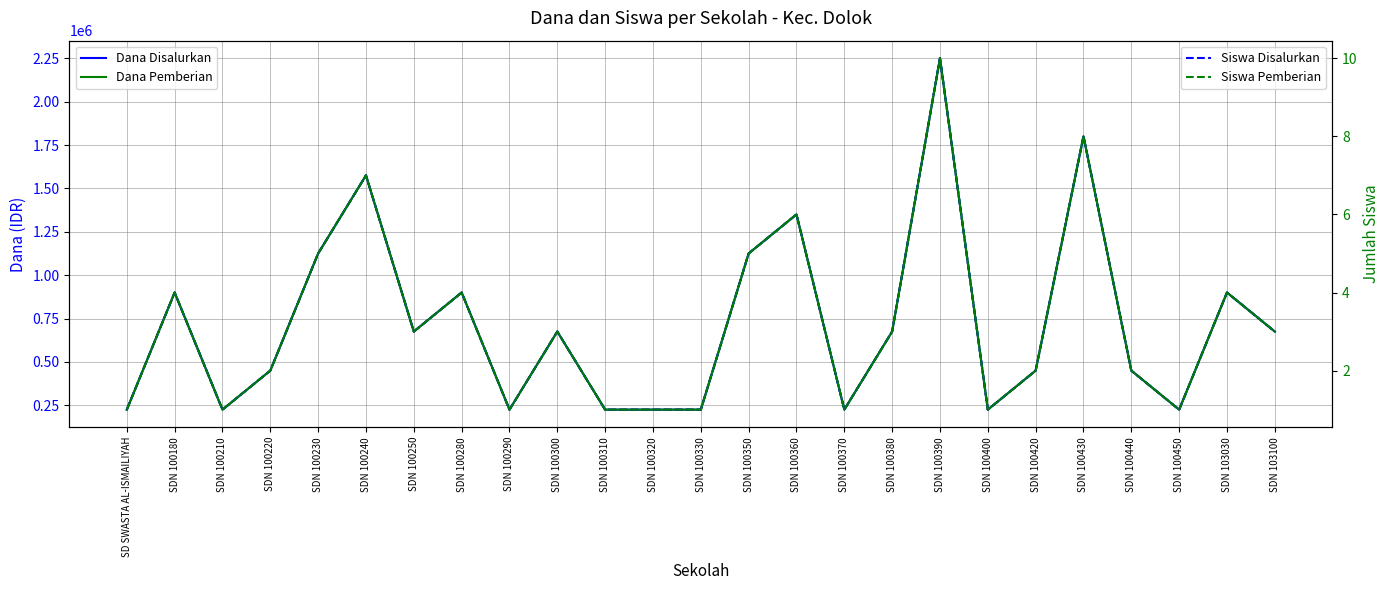

Reading right to left, list all the values displayed in this chart.

Dana Disalurkan: 675000	900000	225000	450000	1800000	450000	225000	2250000	675000	225000	1350000	1125000	225000	225000	225000	675000	225000	900000	675000	1575000	1125000	450000	225000	900000	225000
Dana Pemberian: 675000	900000	225000	450000	1800000	450000	225000	2250000	675000	225000	1350000	1125000	225000	225000	225000	675000	225000	900000	675000	1575000	1125000	450000	225000	900000	225000
Siswa Disalurkan: 3	4	1	2	8	2	1	10	3	1	6	5	1	1	1	3	1	4	3	7	5	2	1	4	1
Siswa Pemberian: 3	4	1	2	8	2	1	10	3	1	6	5	1	1	1	3	1	4	3	7	5	2	1	4	1